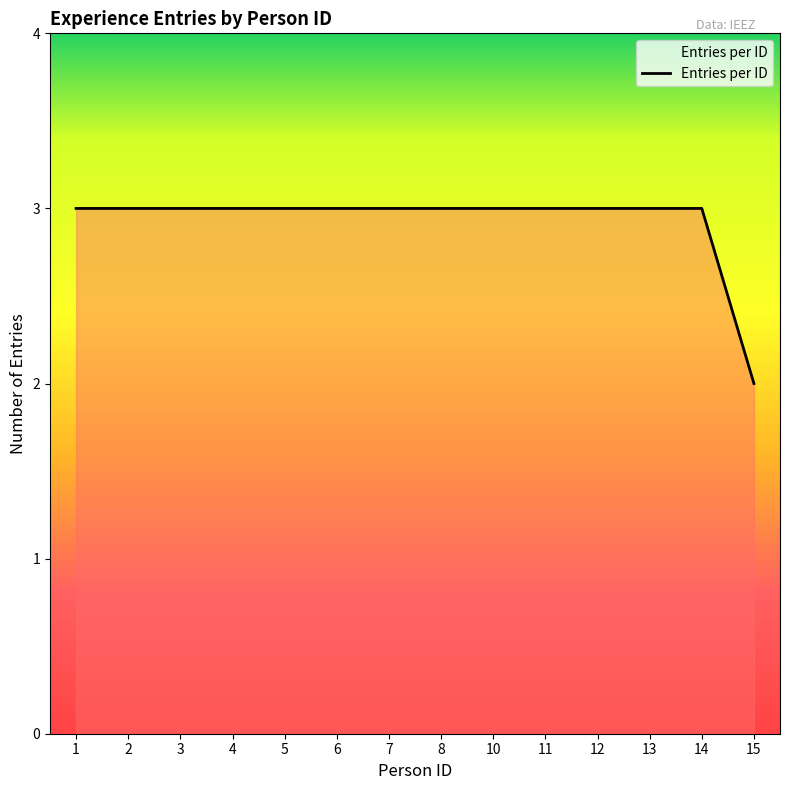

Reading left to right, list all the values displayed in this chart.

3	3	3	3	3	3	3	3	3	3	3	3	3	2